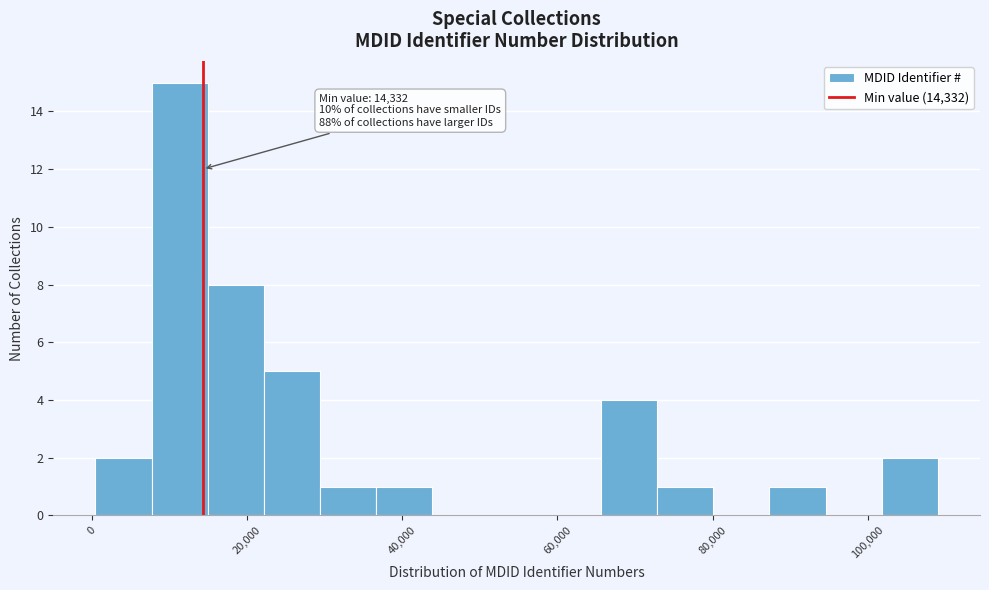

Around what value on the x-axis is the tallest bar? Give the approximate position of its centre, as read against the axis.

12000